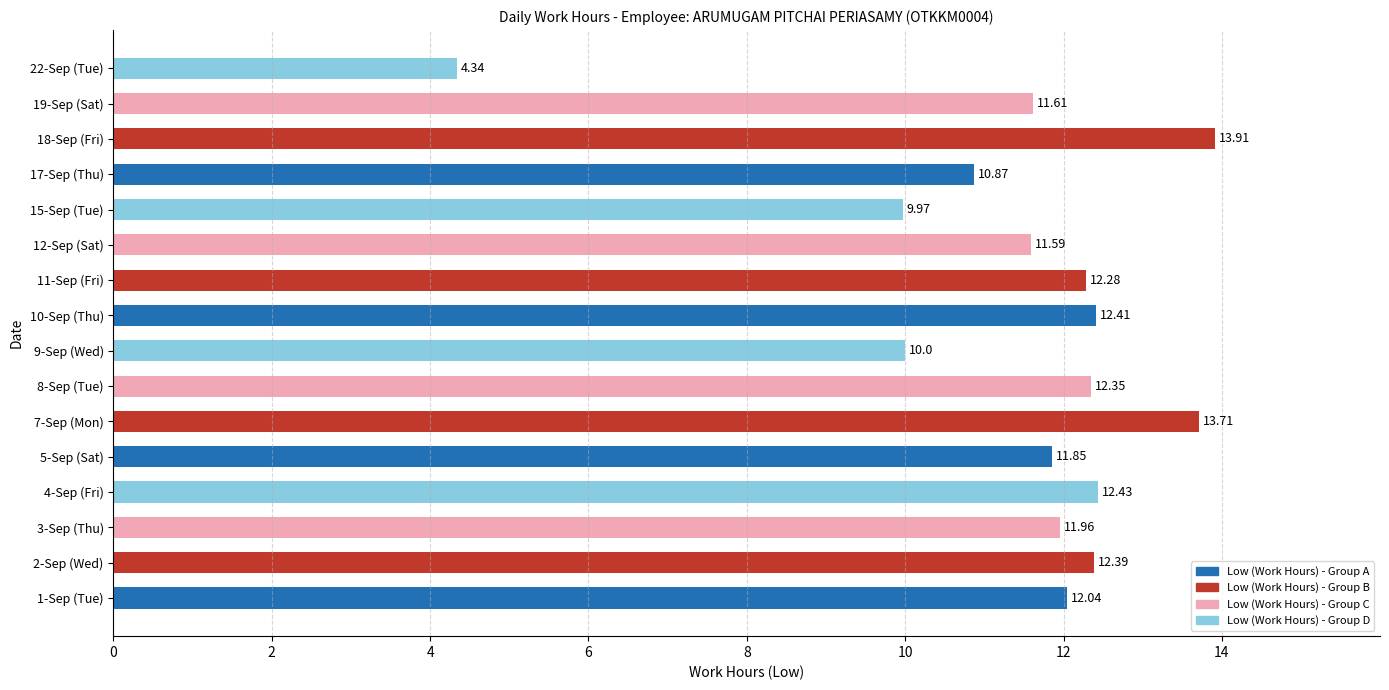

Rank the categories by value from highest to lowest.

18-Sep (Fri), 7-Sep (Mon), 4-Sep (Fri), 10-Sep (Thu), 2-Sep (Wed), 8-Sep (Tue), 11-Sep (Fri), 1-Sep (Tue), 3-Sep (Thu), 5-Sep (Sat), 19-Sep (Sat), 12-Sep (Sat), 17-Sep (Thu), 9-Sep (Wed), 15-Sep (Tue), 22-Sep (Tue)